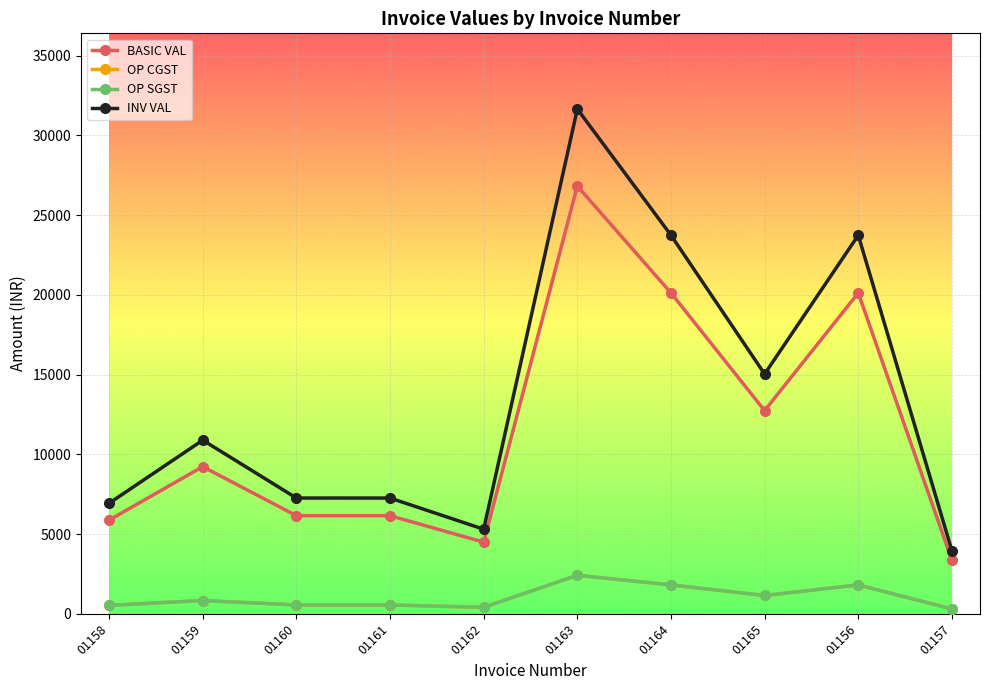

What is the value of the INV VAL point at the 8th from the left?

15032.6